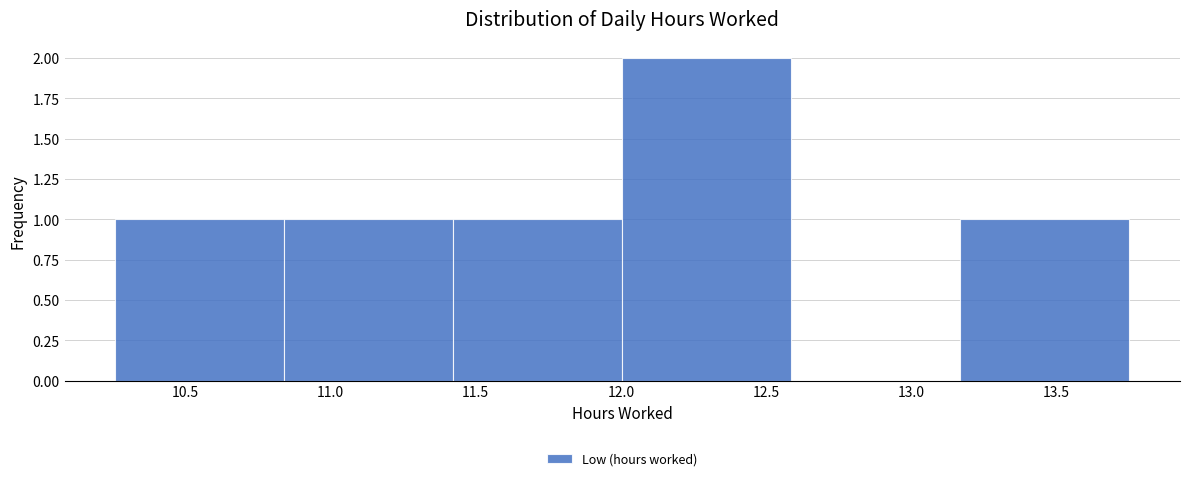

Reading left to right, list every bar in this chart as the range it spans on the x-axis followed by its height. Neither the bar edges nor the heights are printed on the chart, so give them approximately, as read against the axes.

10.25 to 10.85: 1
10.85 to 11.40: 1
11.40 to 12.00: 1
12.00 to 12.60: 2
12.60 to 13.15: 0
13.15 to 13.75: 1